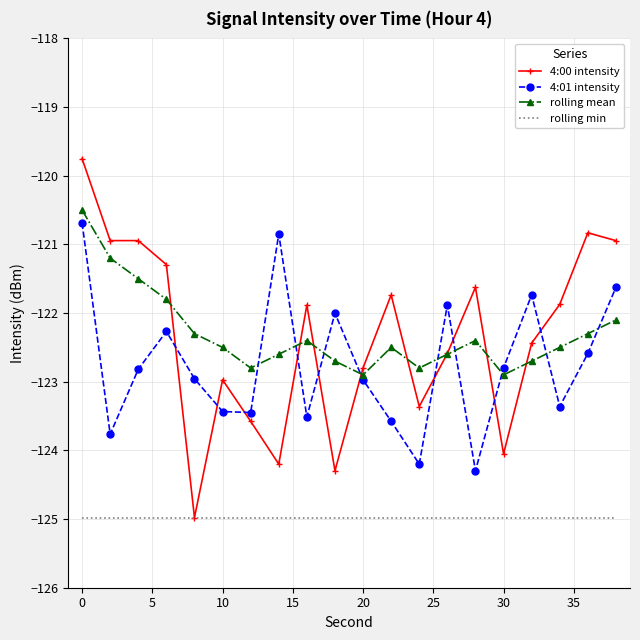

What is the highest value of the 4:01 intensity series?

-120.7